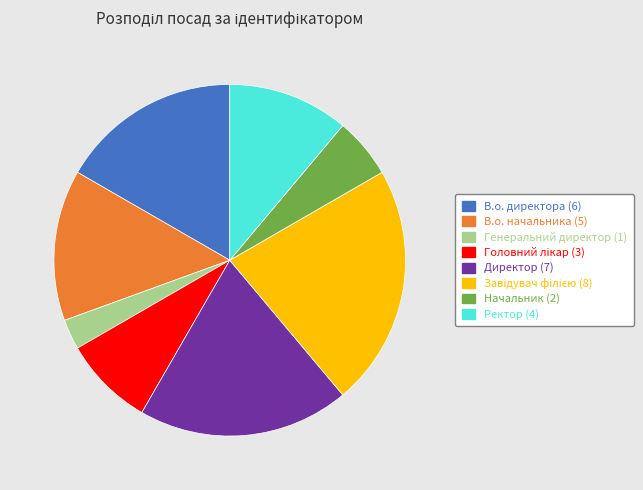

Is it true that Генеральний директор is 9% of the pie?

False